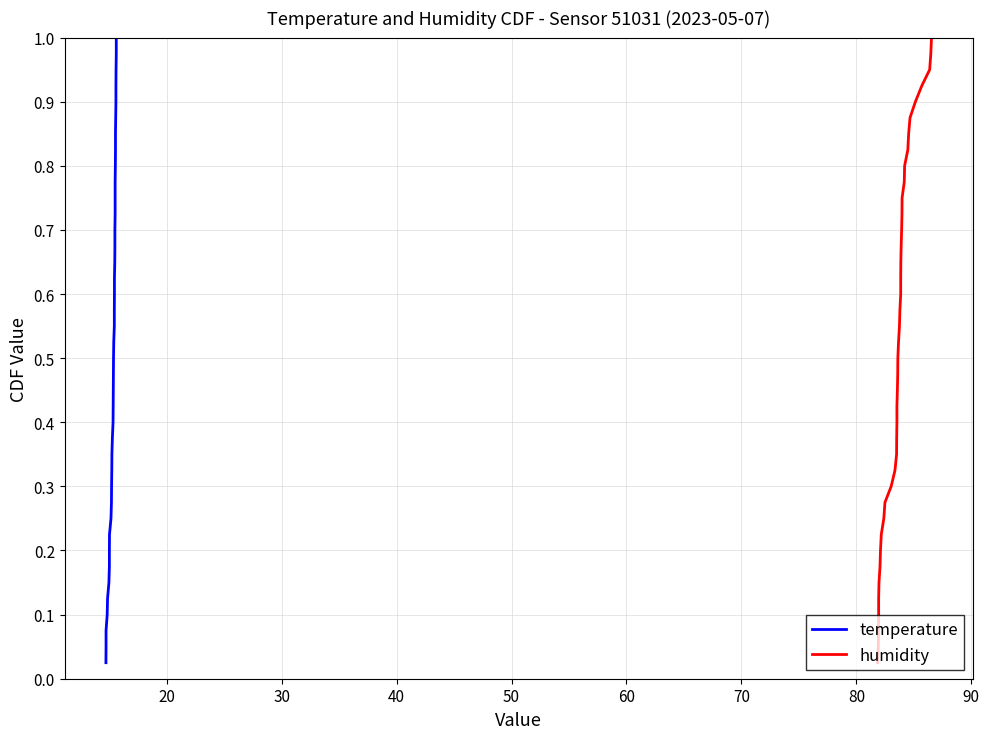

Reading left to right, extract all data points from this chart.

temperature: 0.0	0.1	0.1	0.1	0.1	0.1	0.2	0.2	0.2	0.2	0.3	0.3	0.3	0.3	0.4	0.4	0.4	0.5	0.5	0.5	0.5	0.6	0.6	0.6	0.6	0.7	0.7	0.7	0.7	0.8	0.8	0.8	0.8	0.8	0.9	0.9	0.9	0.9	1.0	1.0
humidity: 0.0	0.1	0.1	0.1	0.1	0.1	0.2	0.2	0.2	0.2	0.3	0.3	0.3	0.3	0.4	0.4	0.4	0.5	0.5	0.5	0.5	0.6	0.6	0.6	0.6	0.7	0.7	0.7	0.7	0.8	0.8	0.8	0.8	0.8	0.9	0.9	0.9	0.9	1.0	1.0